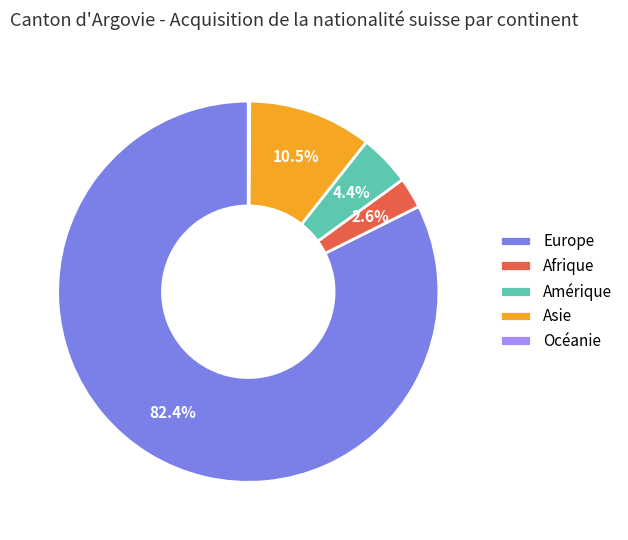

Which slice is the largest?

Europe